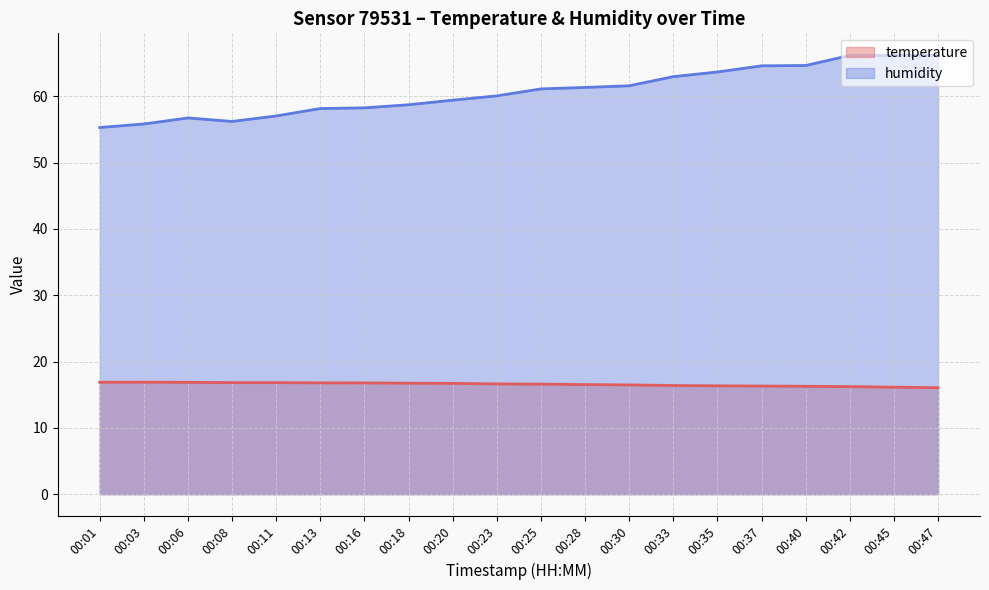

At 00:16, list the series in order from smallest to largest.

temperature, humidity